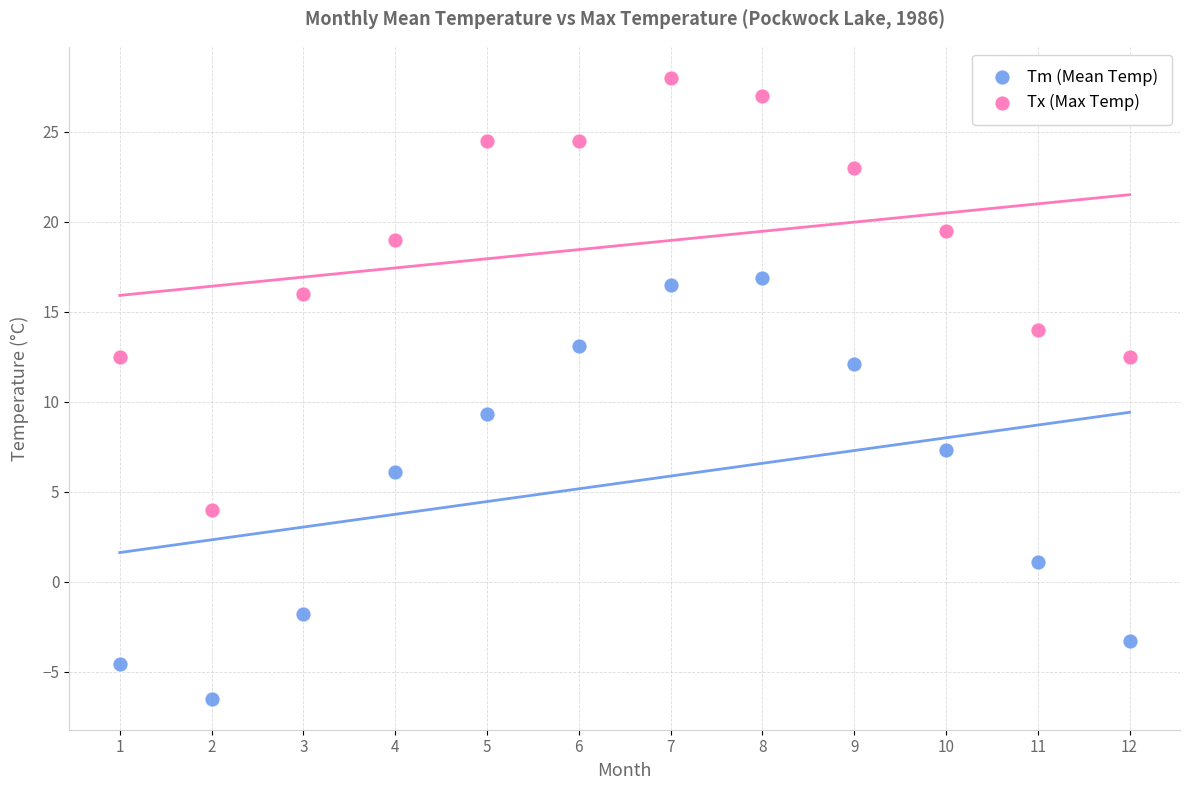

Across all data points, what is the range of Y values (max minus min)?

34.5